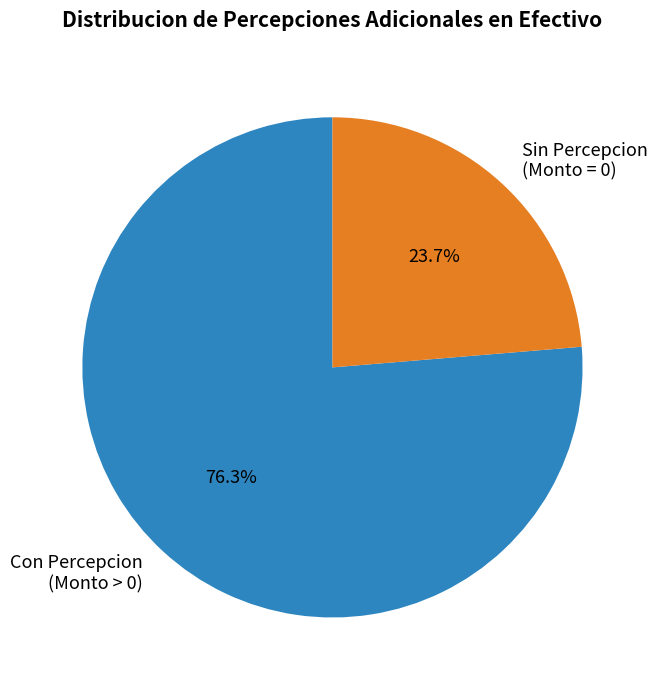

What is the majority slice?

Con Percepcion (Monto > 0)